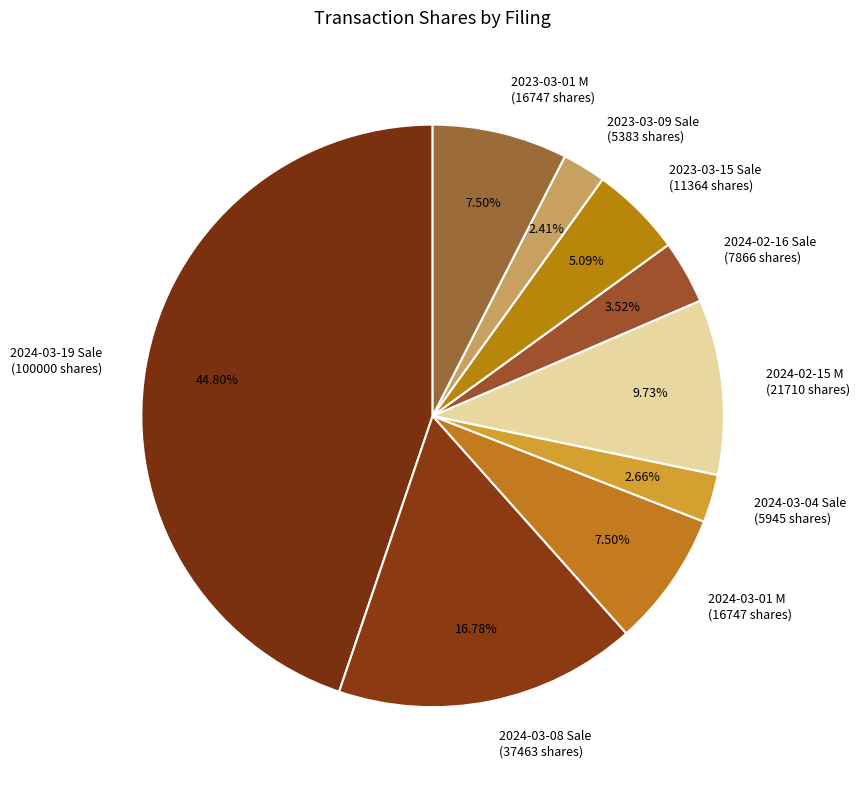

Is the sum of 2024-02-16 Sale (7866 shares) and 2023-03-01 M (16747 shares) greater than half?

No